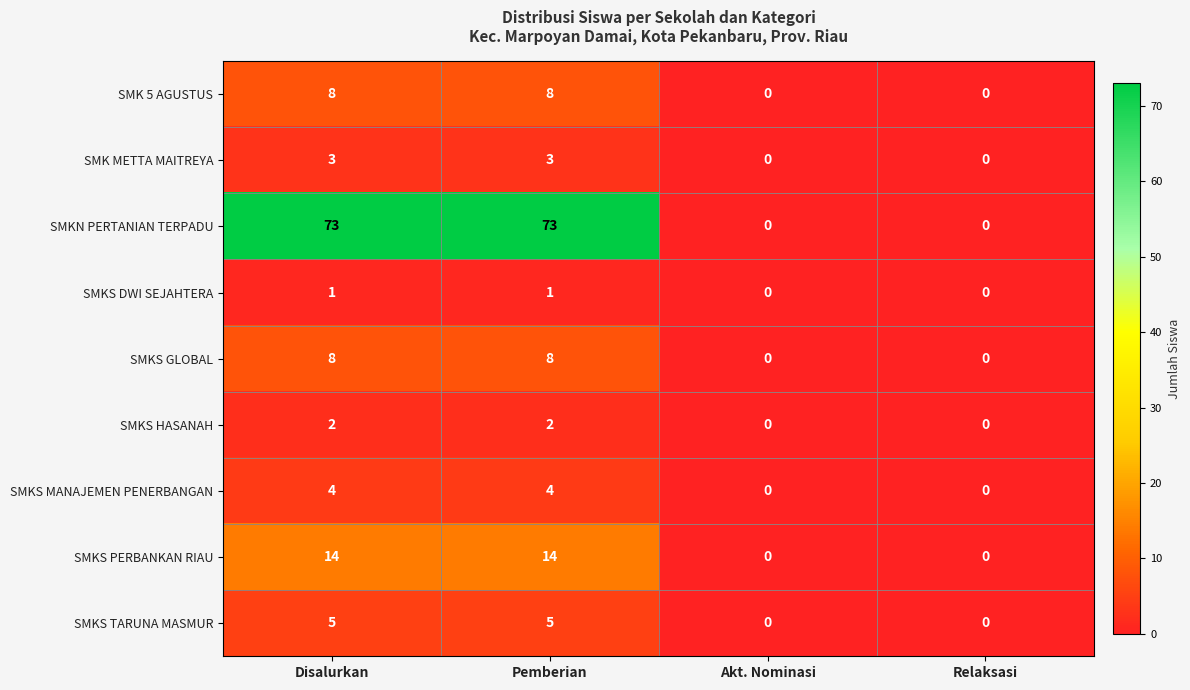

What is the difference between the maximum and minimum values in the SMKS GLOBAL series?

8